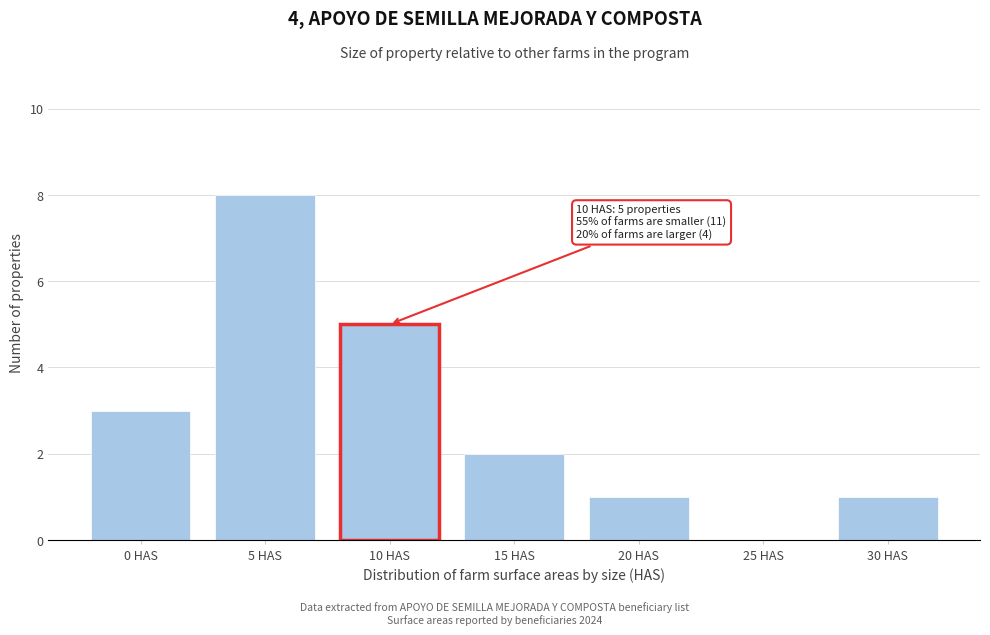

Reading left to right, extract all data points from this chart.

0 HAS=3	5 HAS=8	10 HAS=5	15 HAS=2	20 HAS=1	25 HAS=0	30 HAS=1